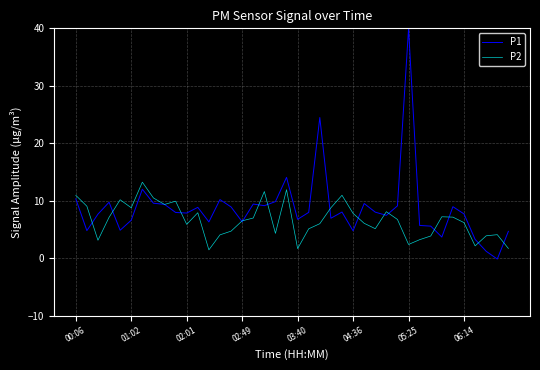

True or false: P1 has more than 0 points higher than both neighbors.

True